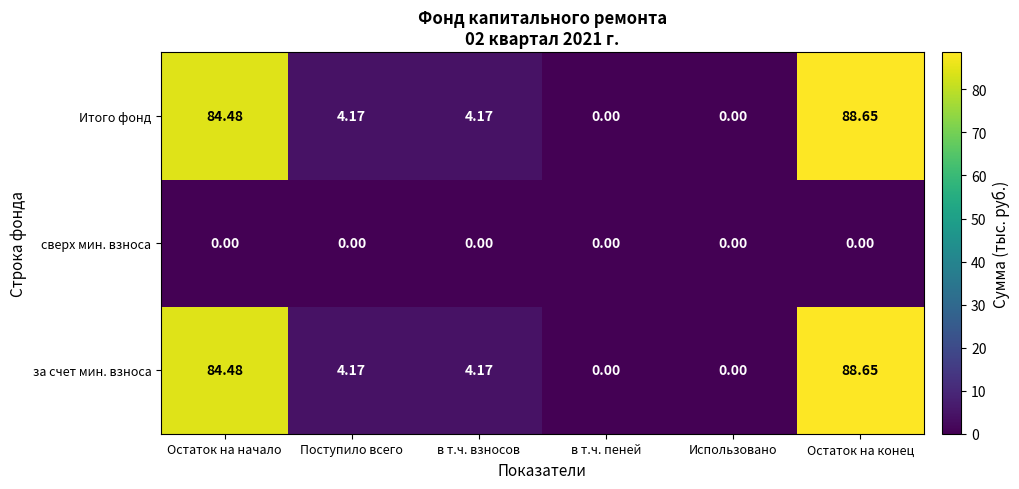

Which label corresponds to the largest value in the chart?

Остаток на конец